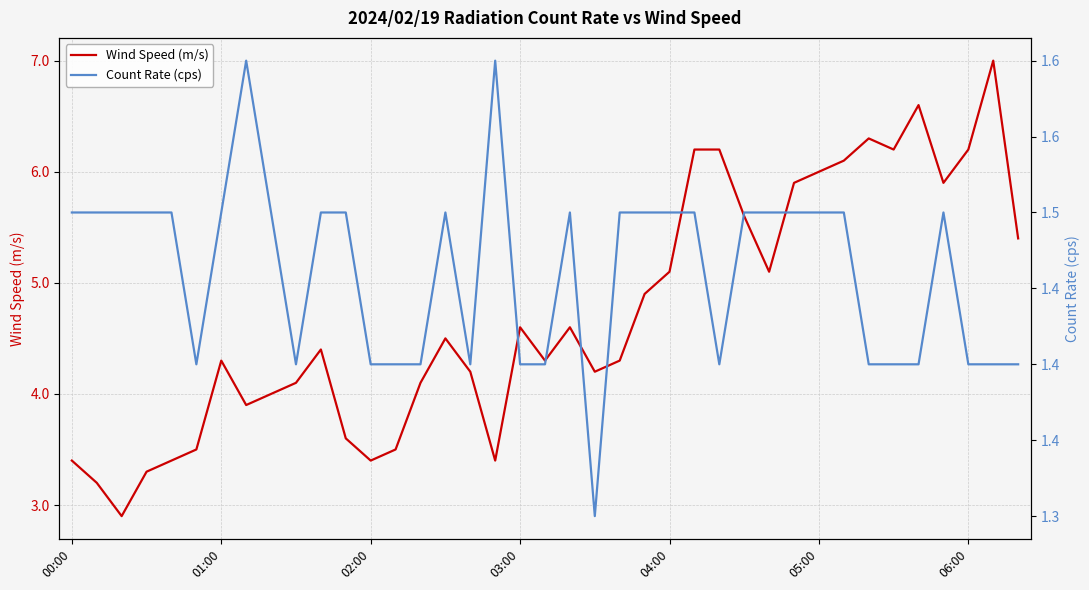

At which category does the chart reach its minimum across all series?

21